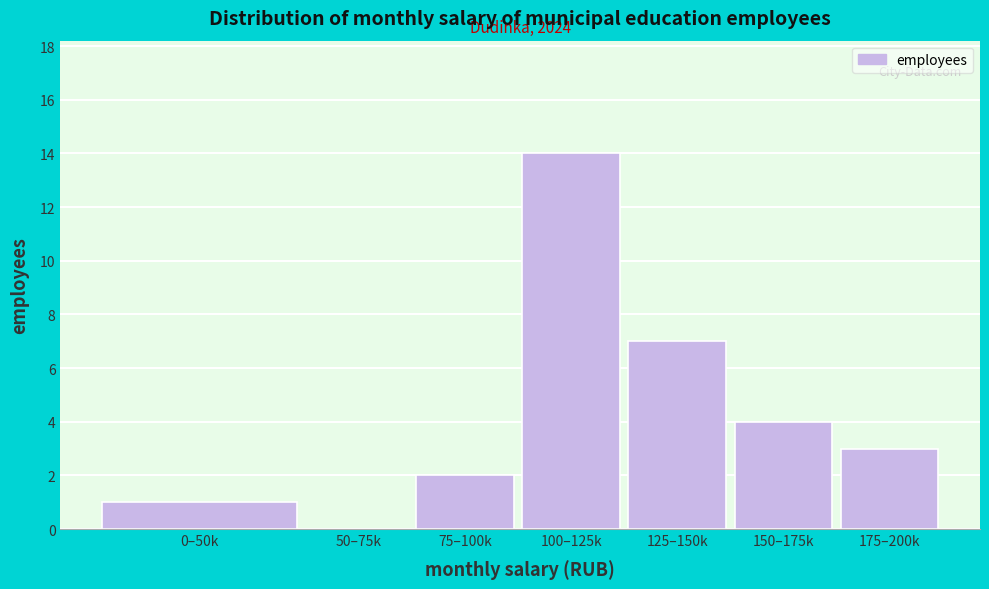

Reading left to right, transcribe all the data shown in this chart.

0–50k=1	50–75k=0	75–100k=2	100–125k=14	125–150k=7	150–175k=4	175–200k=3